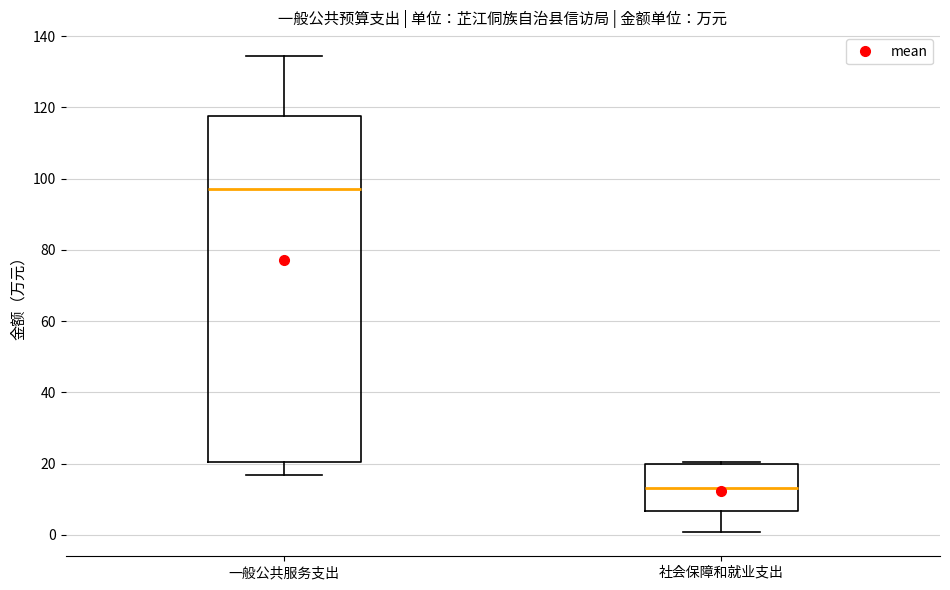

Reading left to right, read every box against the y-axis: the position of its median line, the range the box covers, and the ends of its whiskers. The values are not printed on the chart, so give them approximately, as read against the axis.

一般公共服务支出: median 98, box 20 to 118, whiskers 16 to 134
社会保障和就业支出: median 14, box 6 to 20, whiskers 0 to 20 (just above the box's upper edge)